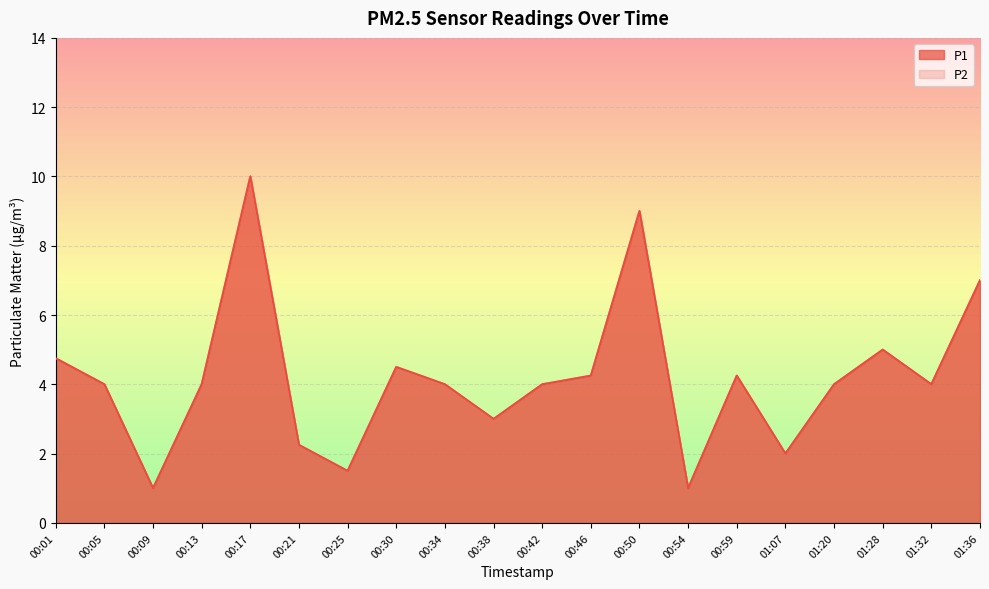

What is the label of the 14th point from the left?

00:54